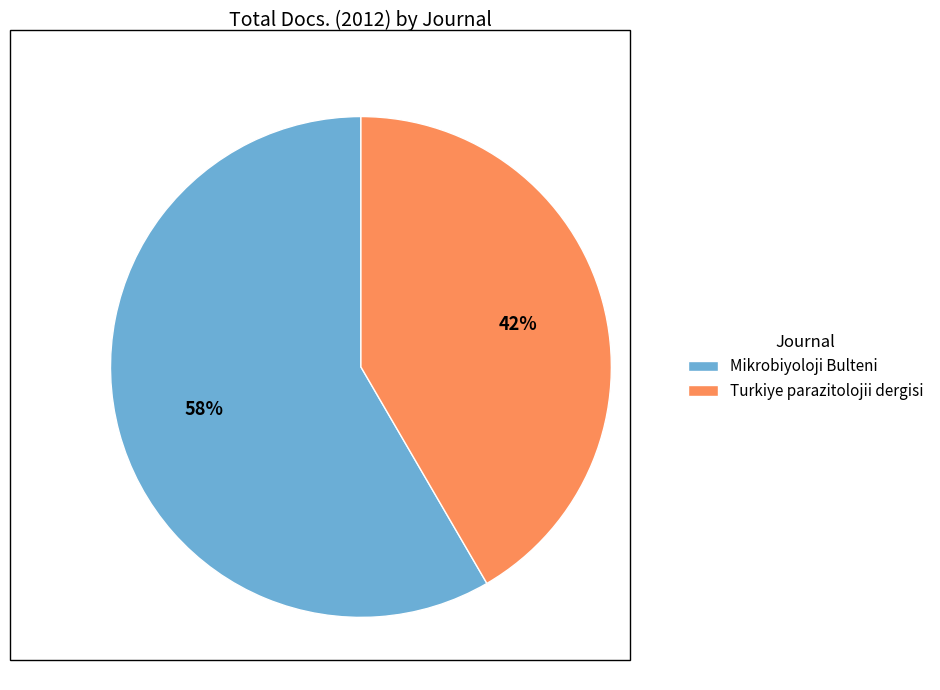

To the nearest percent, what percentage of the pie is Turkiye parazitolojii dergisi?

42%